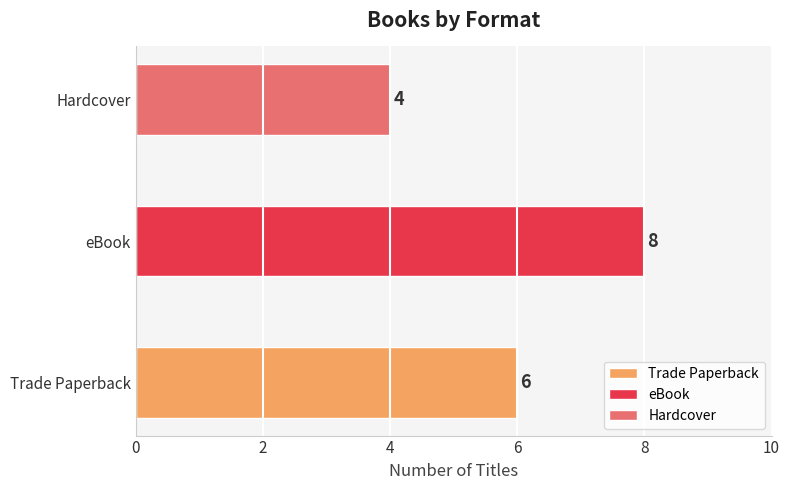

What is the value of the 2nd bar from the left?

6